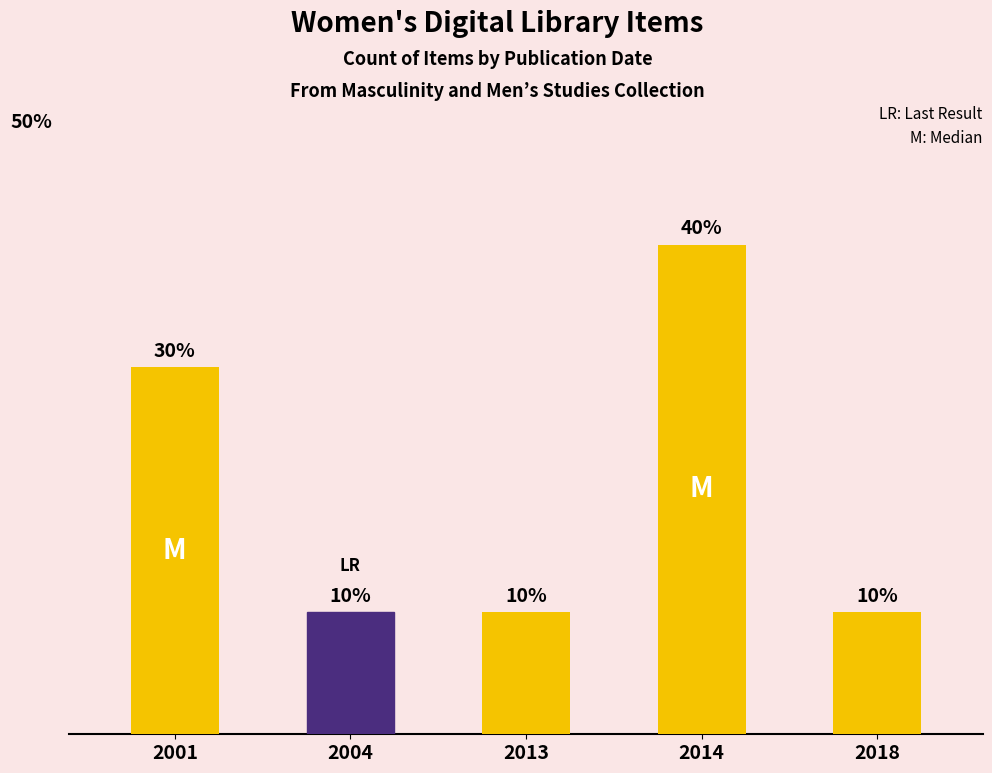

What is the value of the 1st bar from the left?

3